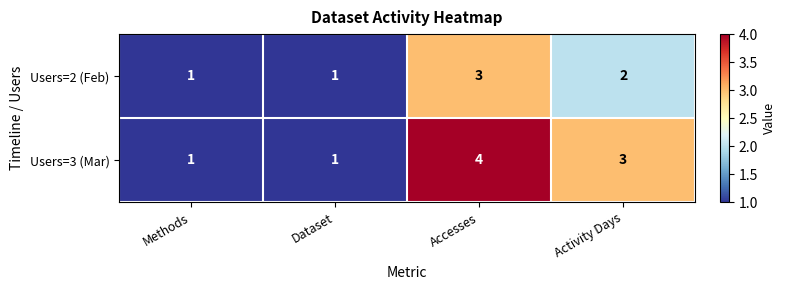

Reading left to right, what are all the values shown in this chart?

Users=2 (Feb): Methods=1	Dataset=1	Accesses=3	Activity Days=2
Users=3 (Mar): Methods=1	Dataset=1	Accesses=4	Activity Days=3